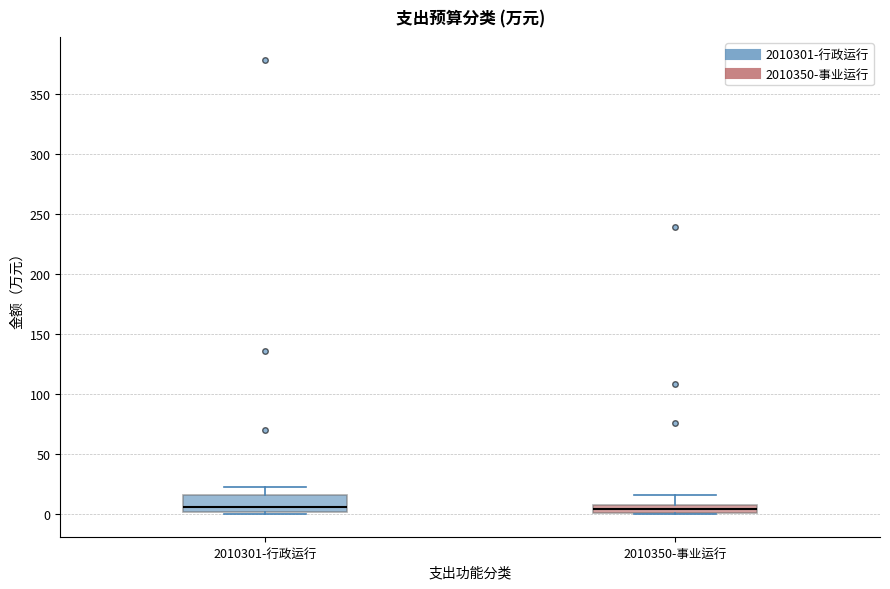

Where does the median line of the box for 2010301-行政运行 sit on the y-axis? The values are not printed on the chart, so give them approximately, as read against the axis.

5